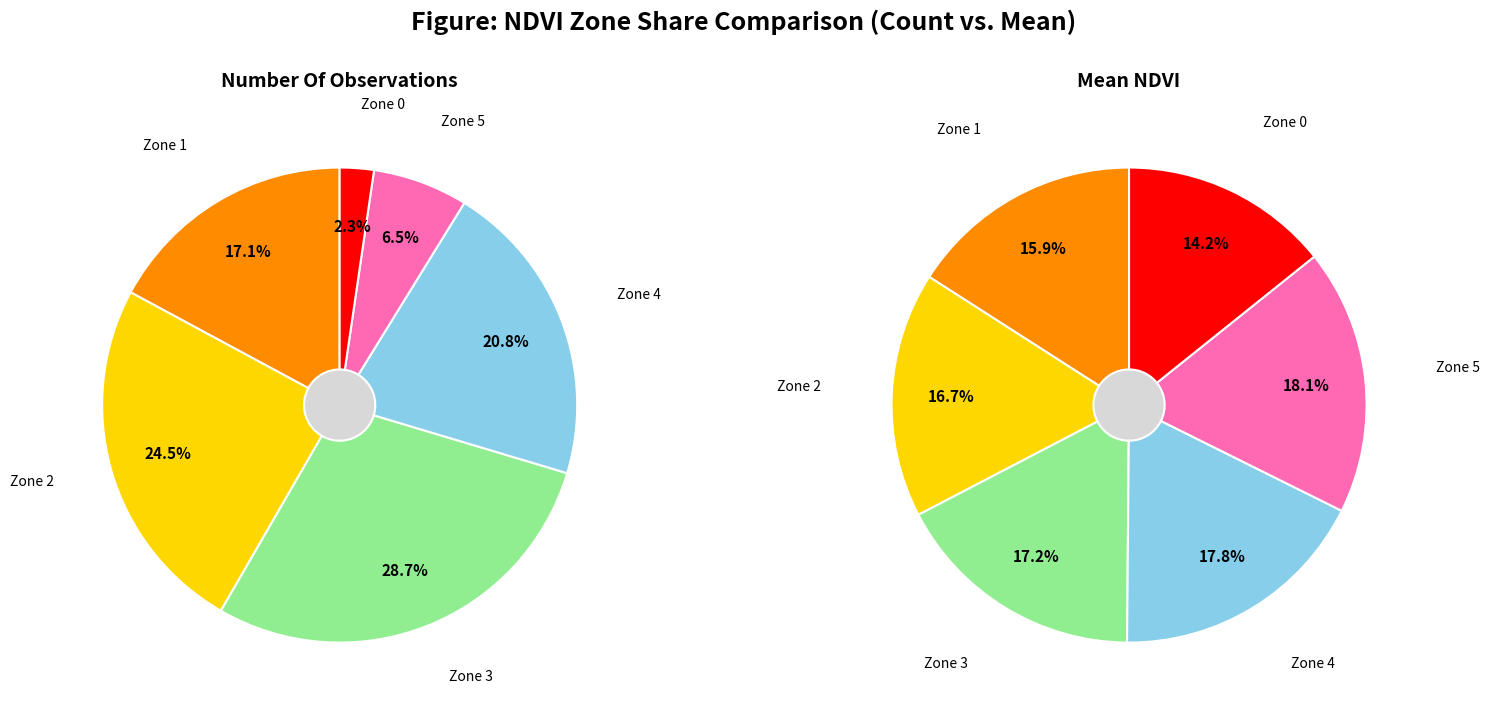

Count the number of slices in the pie.

6